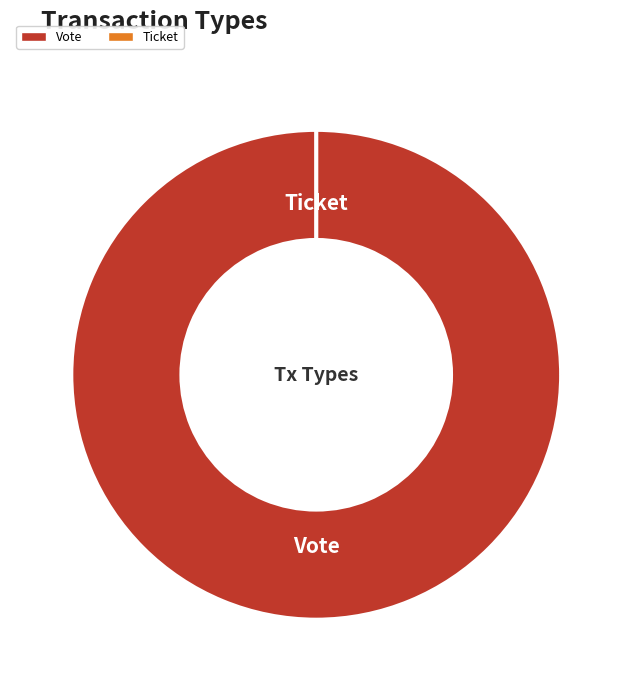

How many segments does this pie chart have?

2